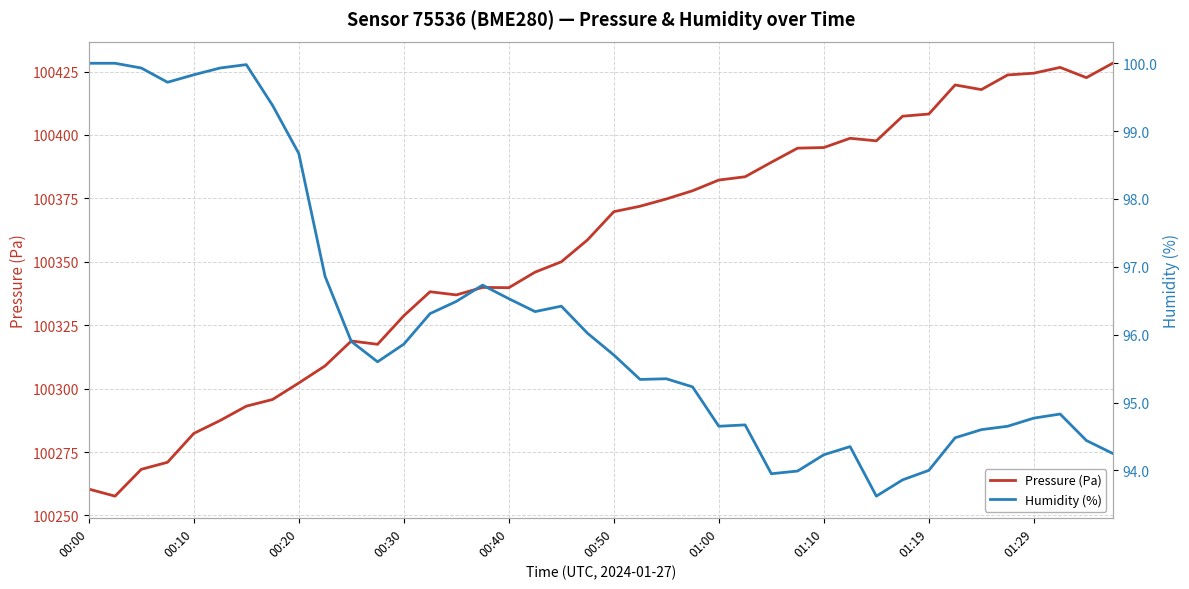

Rank the series at 25 from lowest to highest value.

Humidity (%), Pressure (Pa)